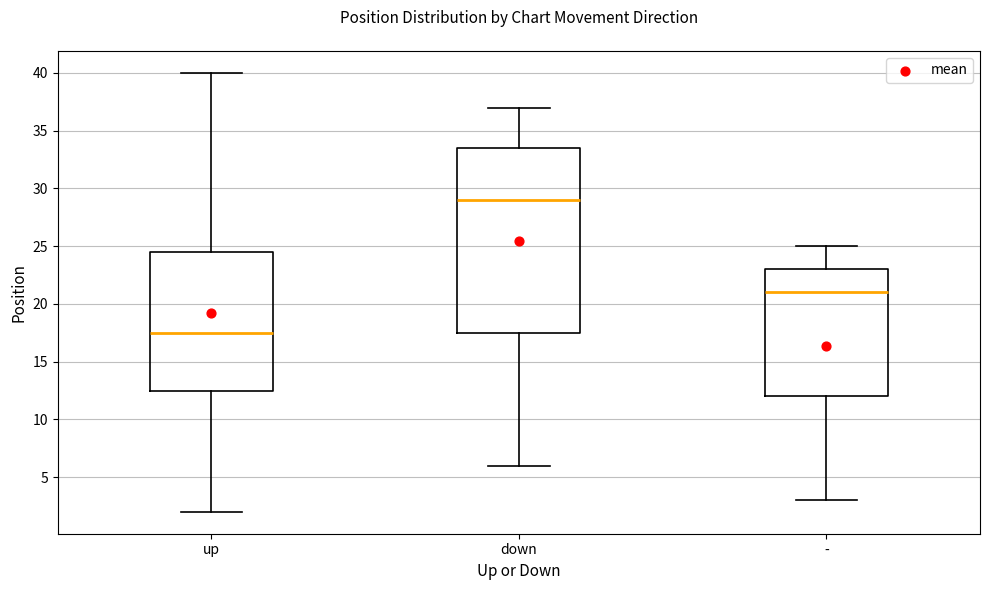

Which box is the tallest, from its lower edge to its upper edge?

down